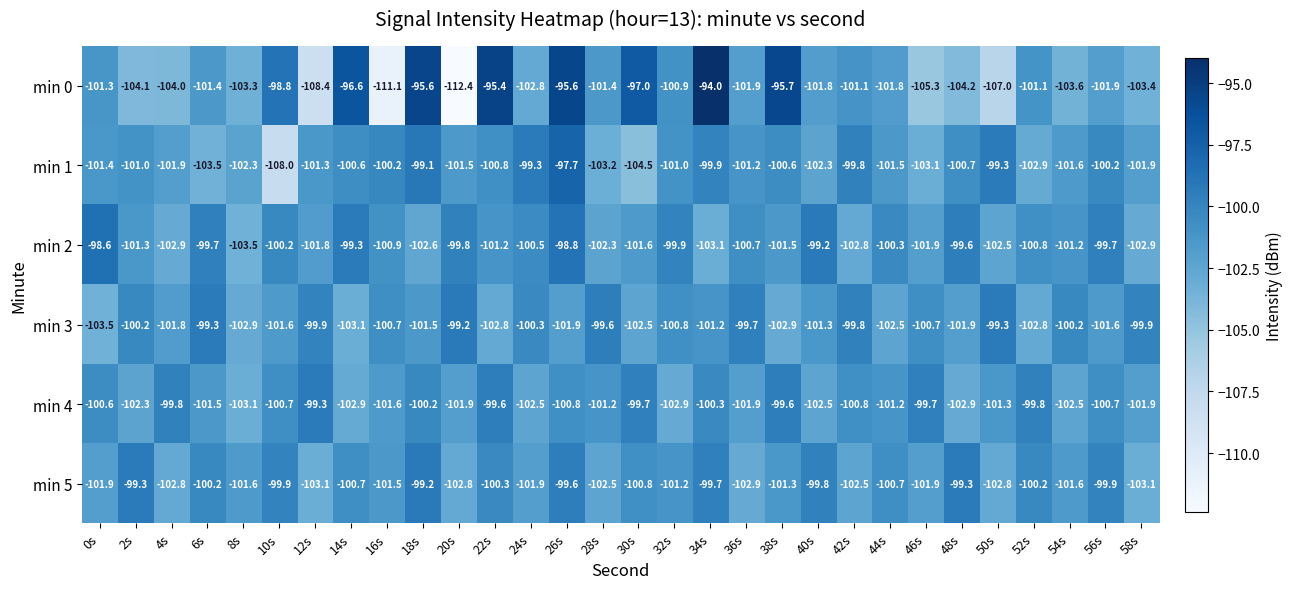

What is the difference between the second highest and minimum values in the min 4 series?

3.5